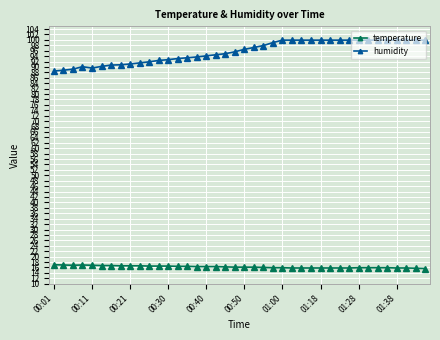

Which series has the largest range (max minus min)?

humidity